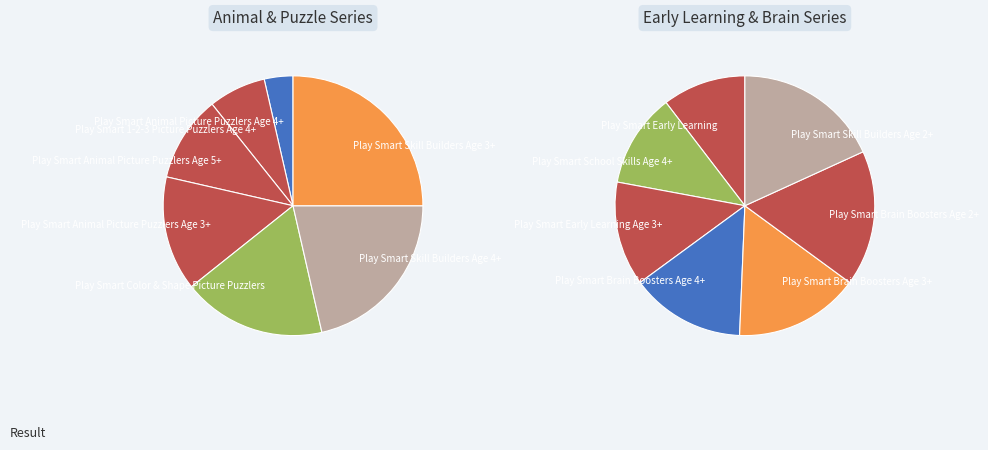

How many segments does this pie chart have?

7